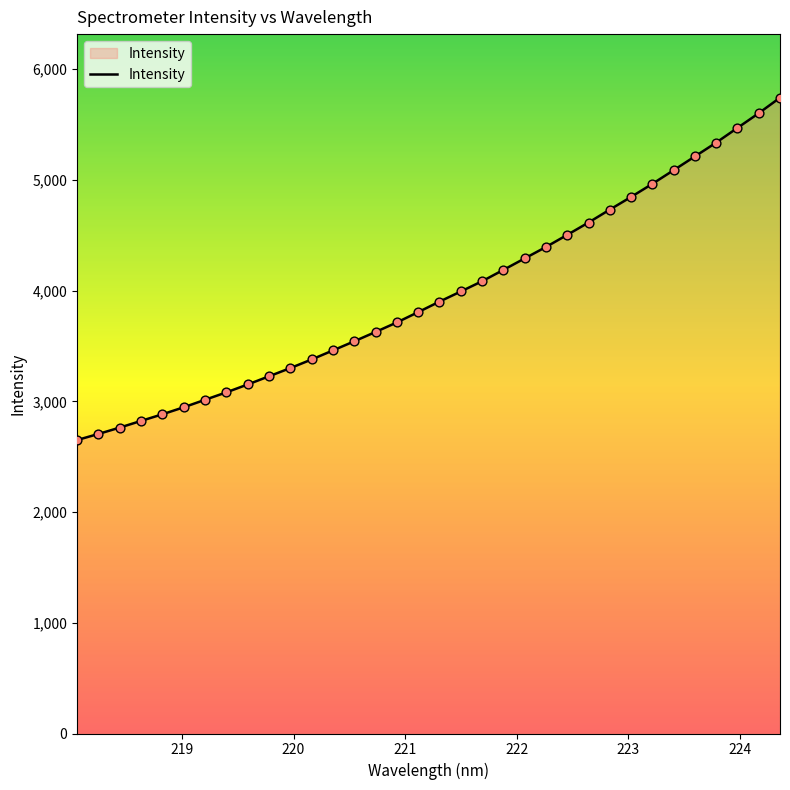

What is the difference between the maximum and minimum values?

3091.6